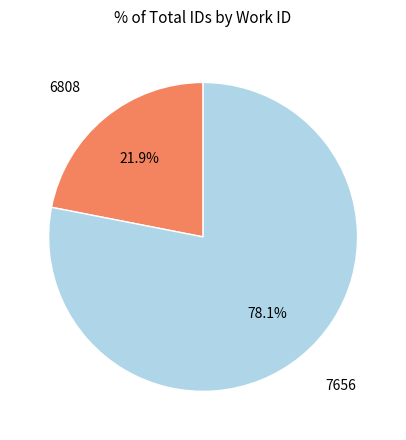

Is there any slice that represents more than half of the pie?

Yes